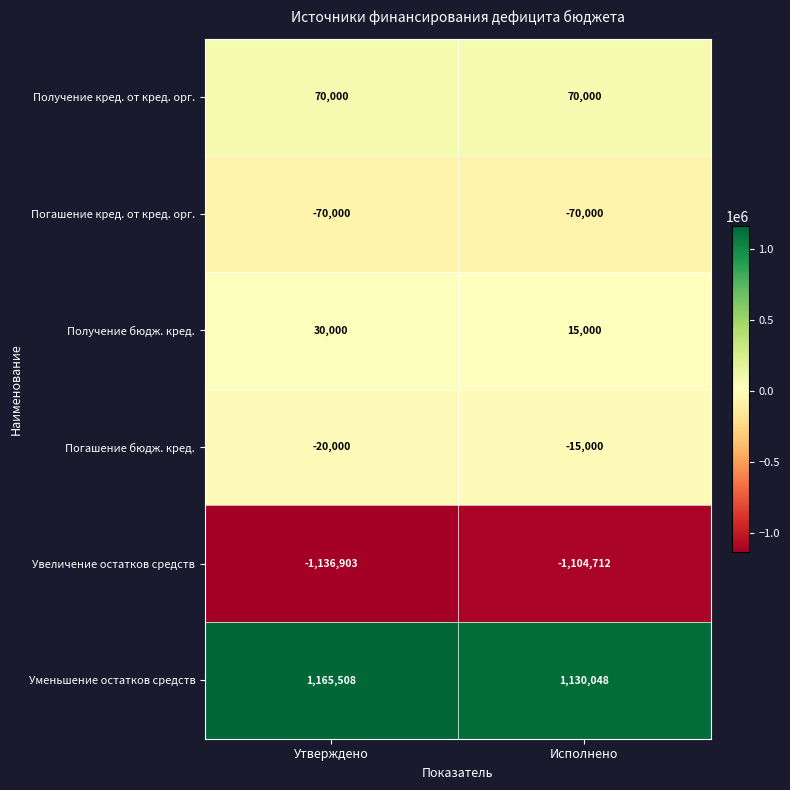

Reading right to left, transcribe all the data shown in this chart.

Получение кред. от кред. орг.: Исполнено=70000	Утверждено=70000
Погашение кред. от кред. орг.: Исполнено=-70000	Утверждено=-70000
Получение бюдж. кред.: Исполнено=15000	Утверждено=30000
Погашение бюдж. кред.: Исполнено=-15000	Утверждено=-20000
Увеличение остатков средств: Исполнено=-1104712	Утверждено=-1136903
Уменьшение остатков средств: Исполнено=1130048	Утверждено=1165508